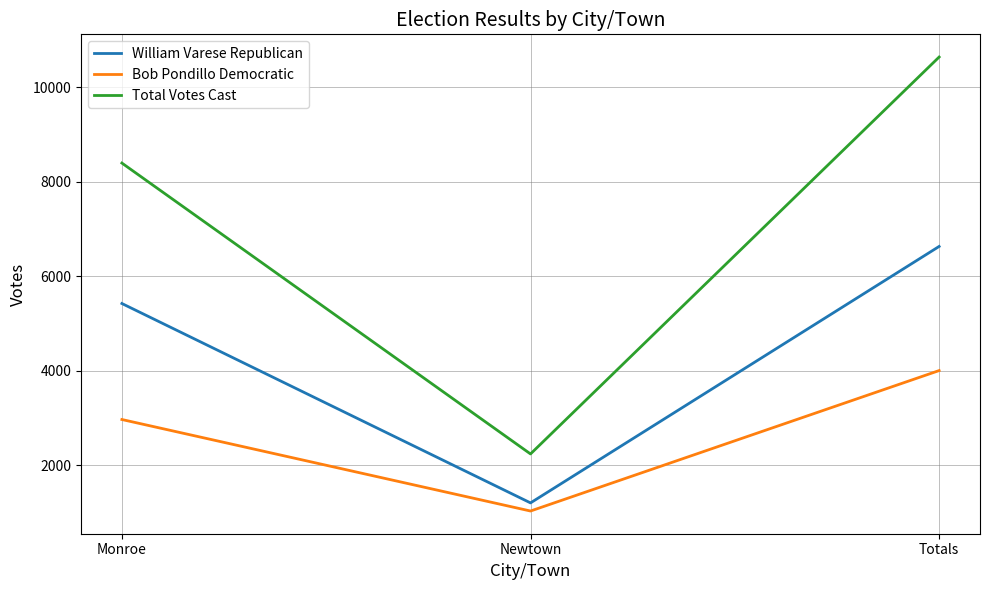

What is the difference between the highest and lowest values at Newtown?

1207